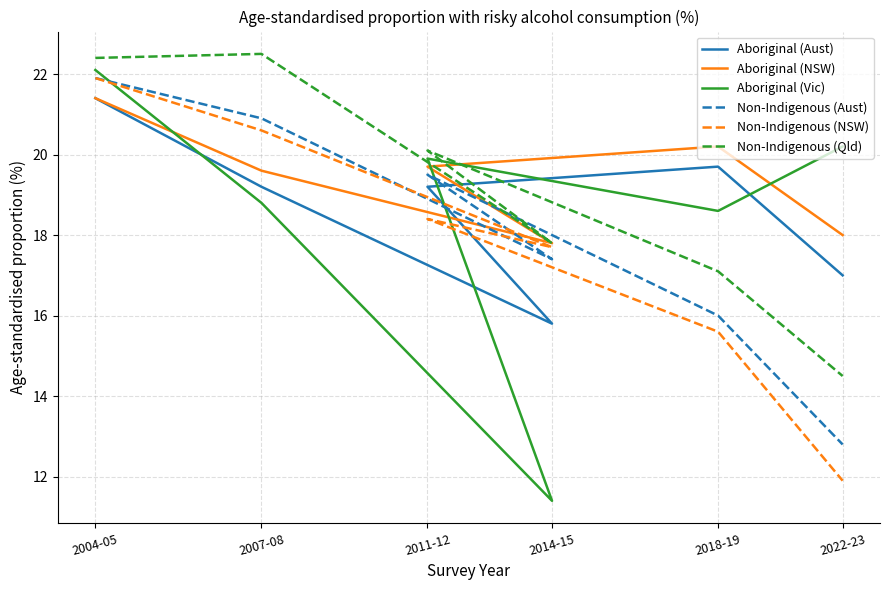

What is the average value of the Aboriginal (NSW) series?

19.4